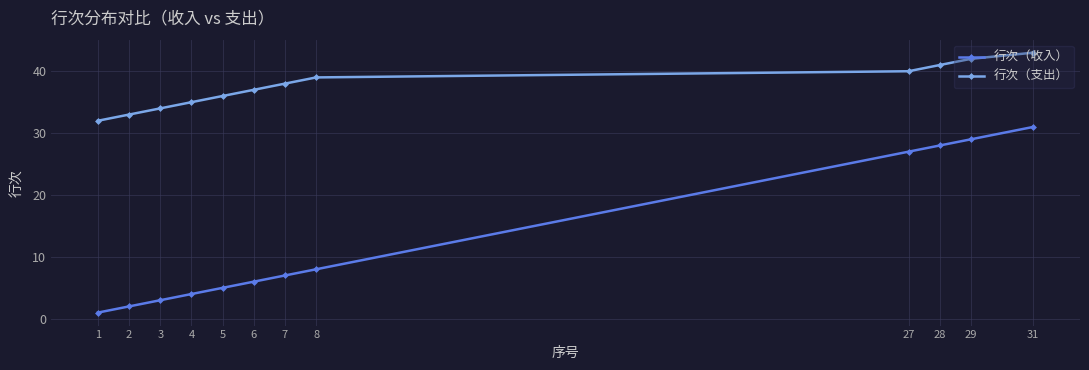

Read the 行次（收入） value at 5.

5